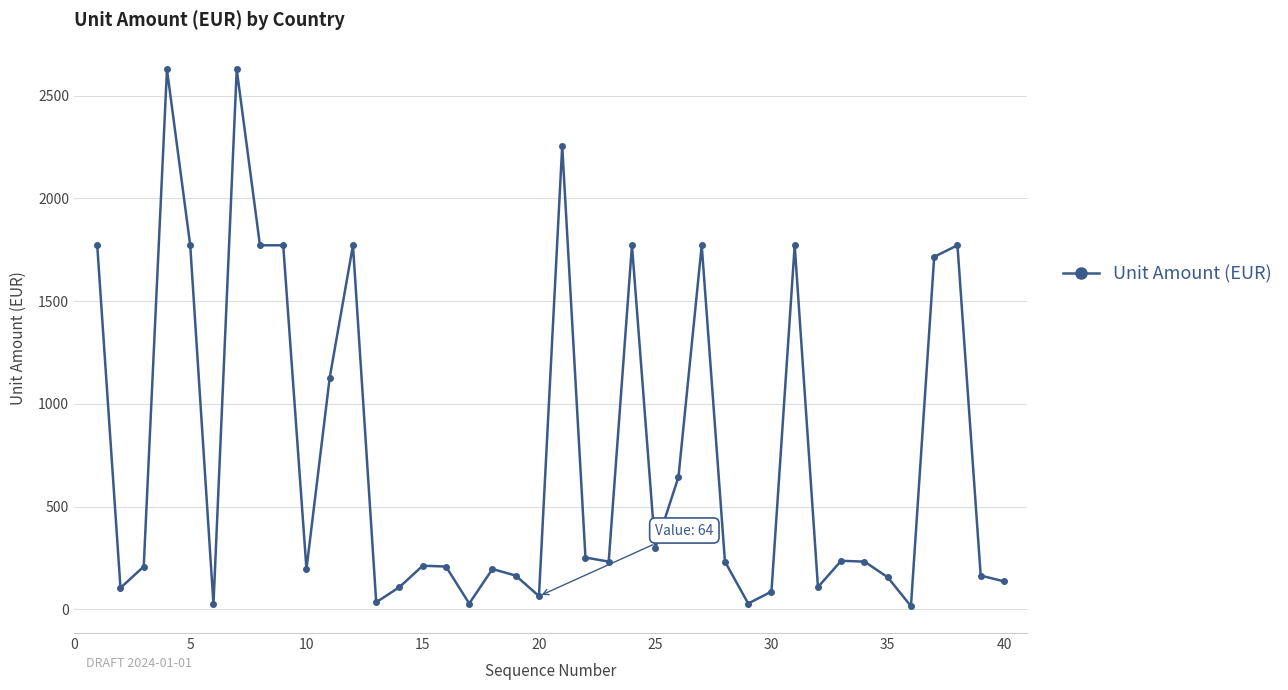

What is the smallest value displayed?

15